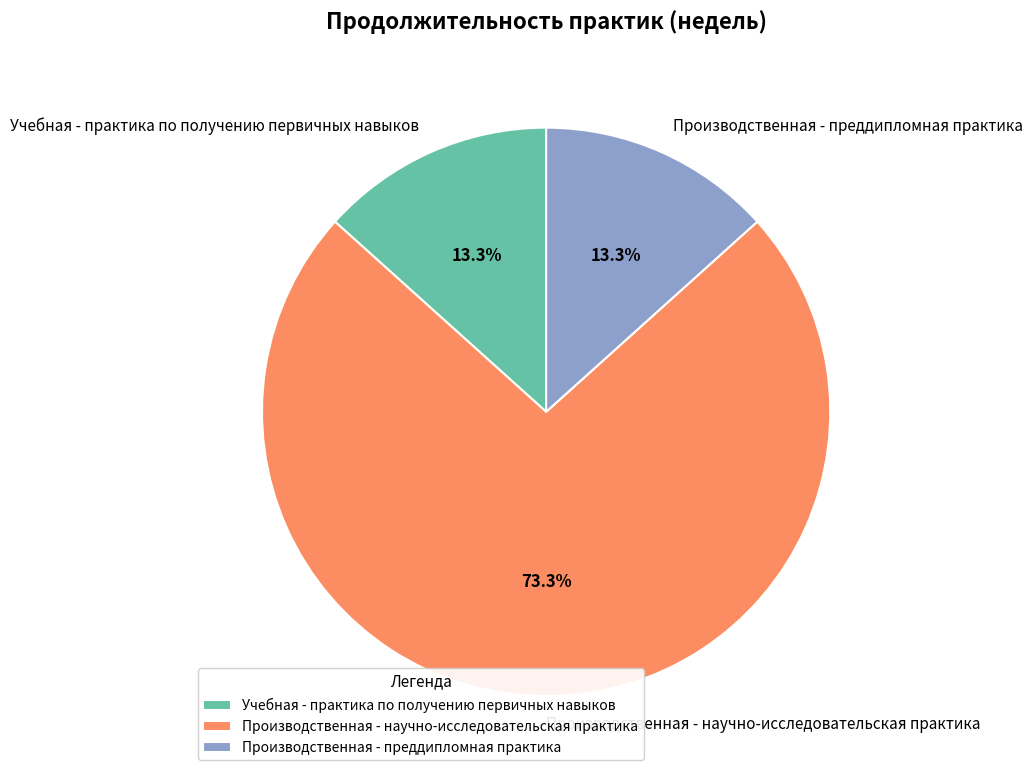

What is the largest slice in the pie chart?

Производственная - научно-исследовательская практика